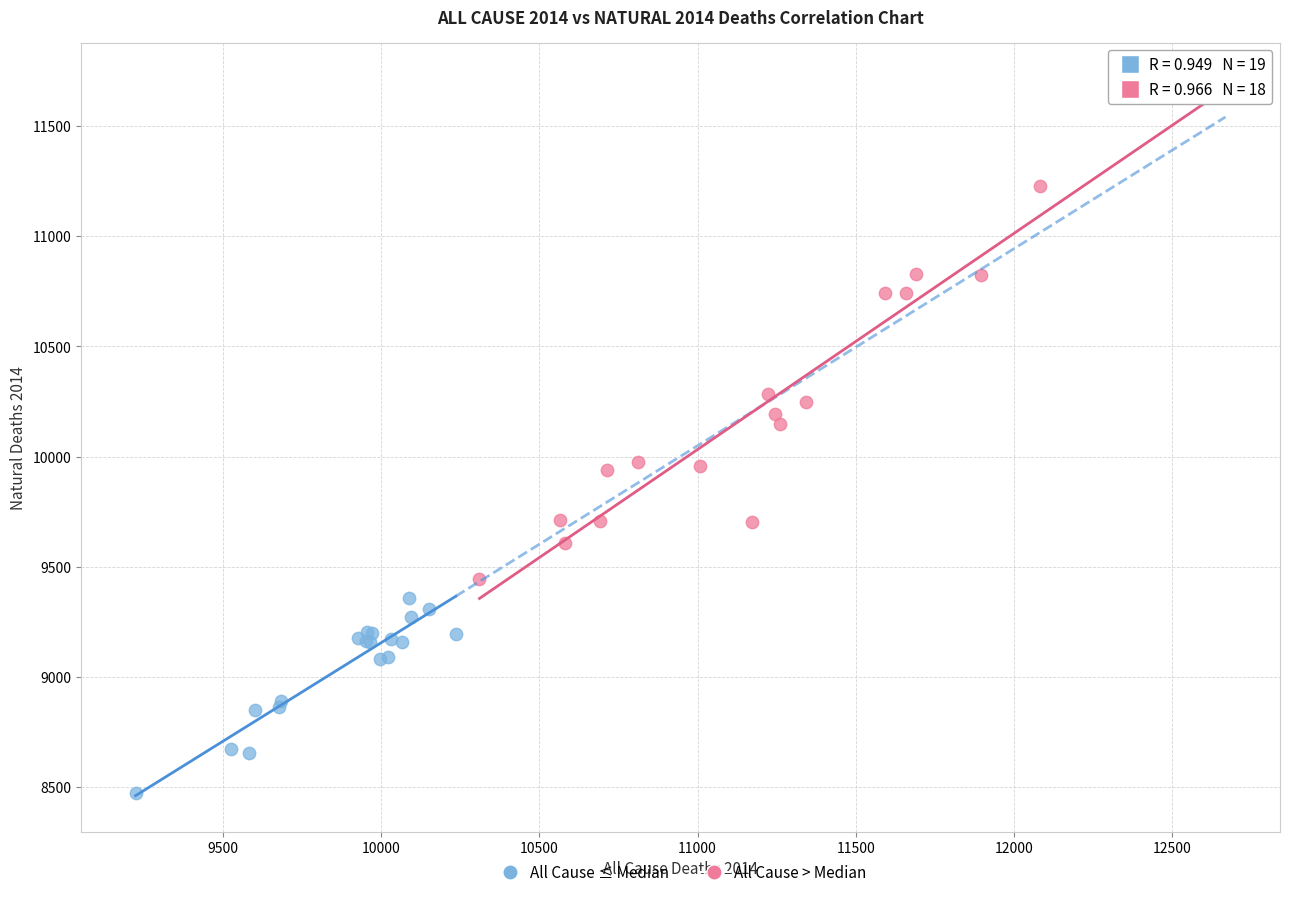

Which series has the largest Y range (max minus min)?

All Cause > Median